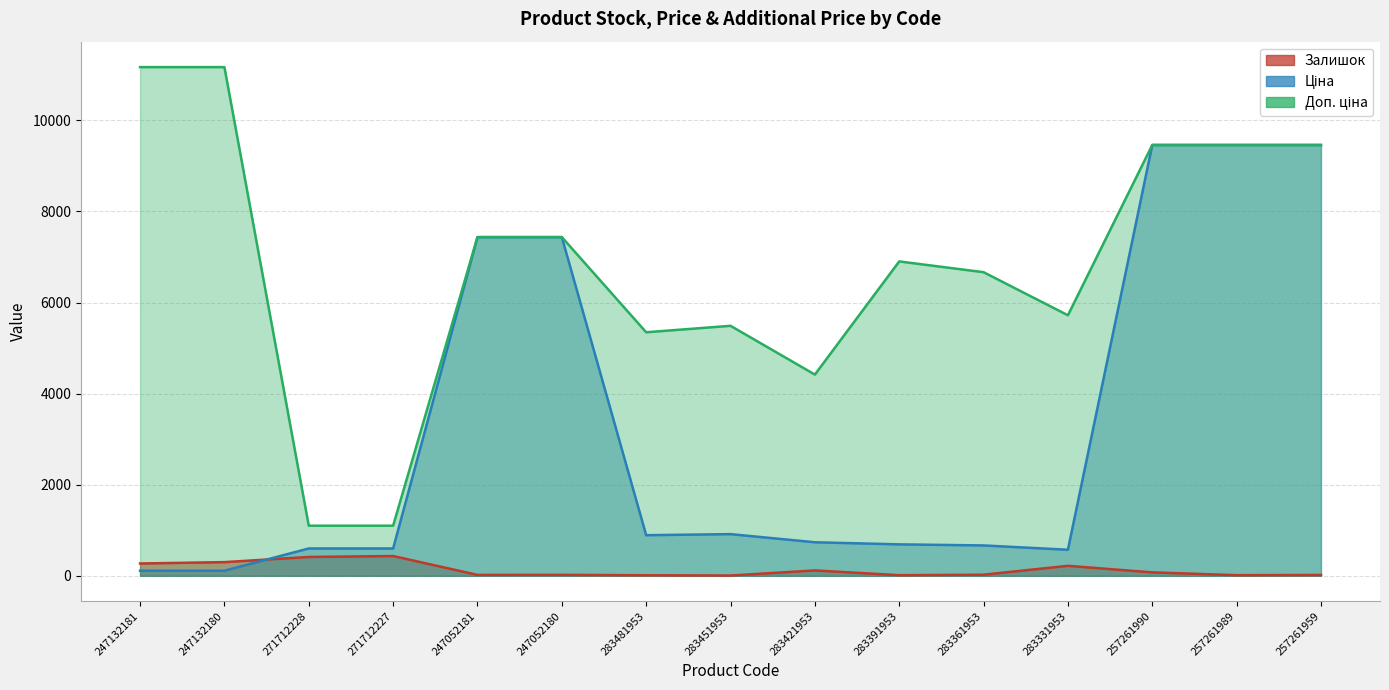

True or false: Доп. ціна and Ціна intersect in this chart.

False